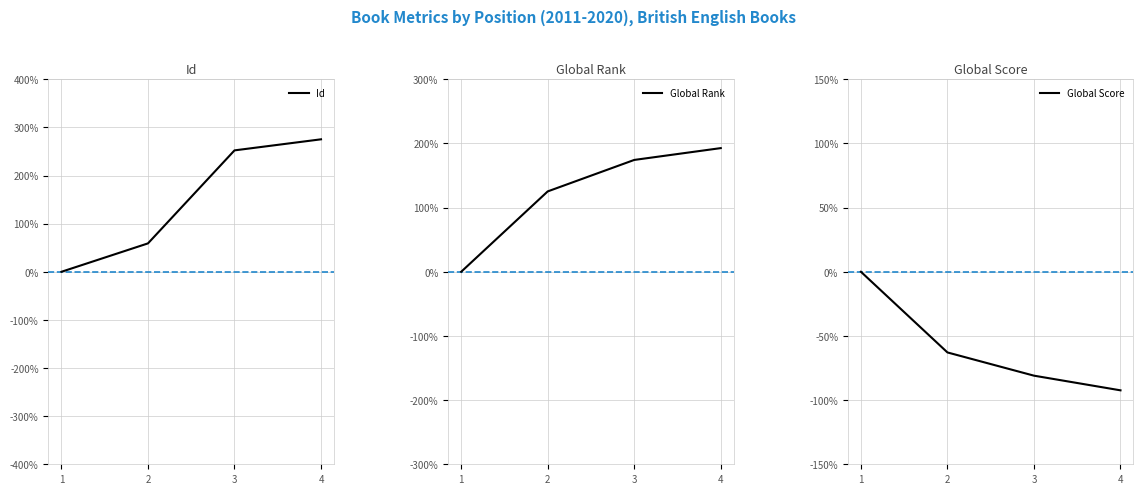

Reading left to right, list all the values displayed in this chart.

Id: 0.0	59.0	252.3	275.2
Global Rank: 0.0	125.3	174.3	192.7
Global Score: 0.0	-62.9	-81.0	-92.4